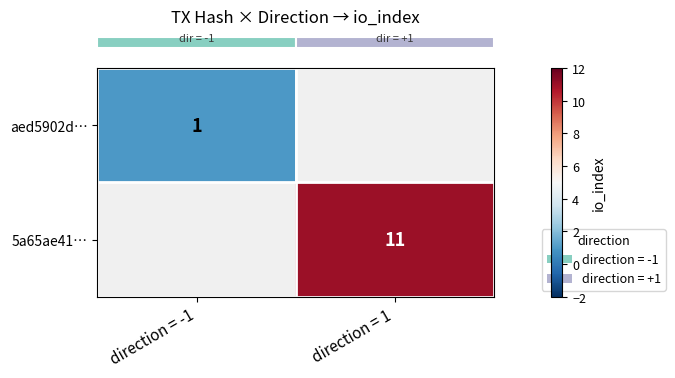

Between direction = -1 and direction = 1, which is larger?

direction = 1